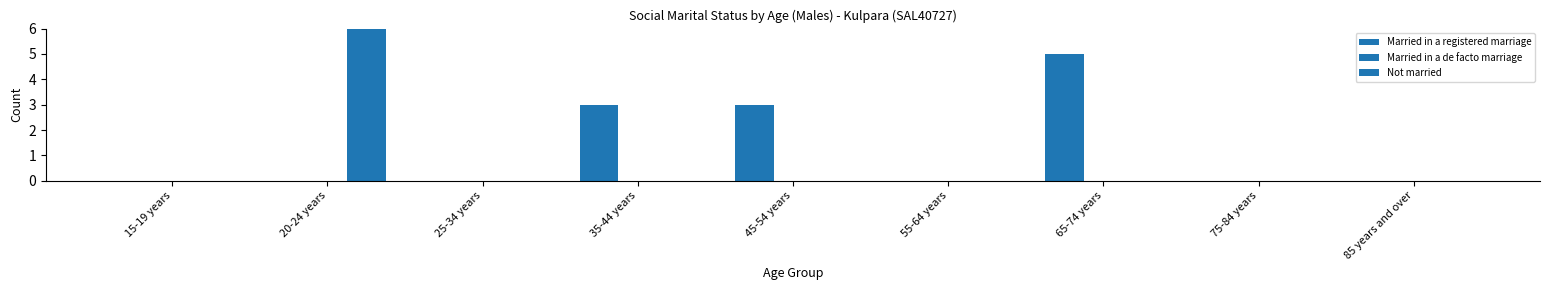

How many groups of bars are there?

9